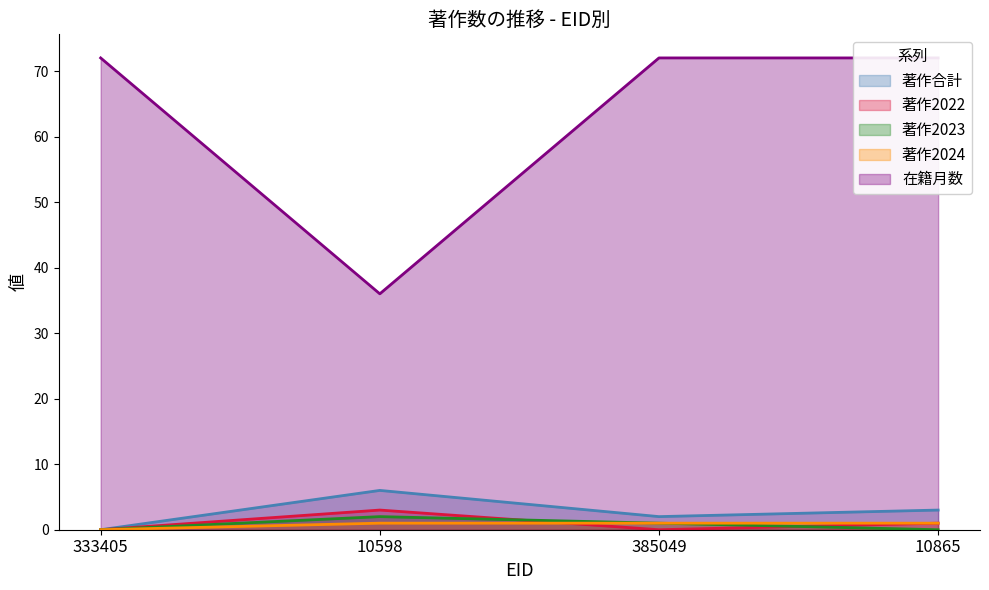

True or false: 在籍月数 and 著作2023 intersect in this chart.

False